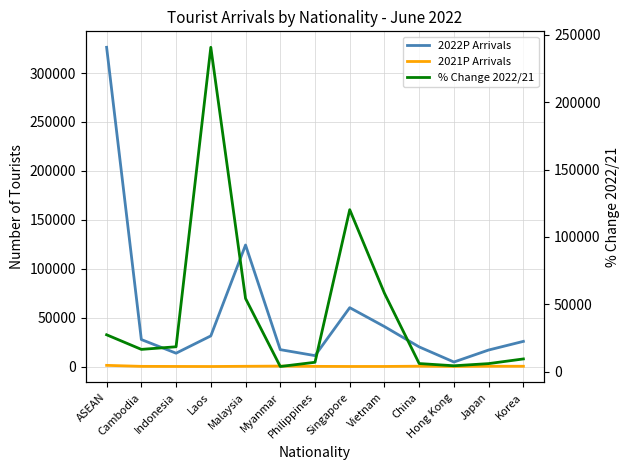

Reading left to right, what are all the values shown in this chart?

2022P Arrivals: ASEAN=326363.0	Cambodia=27564.0	Indonesia=13615.0	Laos=31304.0	Malaysia=124211.0	Myanmar=17244.0	Philippines=11138.0	Singapore=60165.0	Vietnam=40832.0	China=20040.0	Hong Kong=4599.0	Japan=16874.0	Korea=25702.0
2021P Arrivals: ASEAN=1185.0	Cambodia=165.0	Indonesia=73.0	Laos=13.0	Malaysia=228.0	Myanmar=430.0	Philippines=156.0	Singapore=50.0	Vietnam=70.0	China=323.0	Hong Kong=101.0	Japan=274.0	Korea=267.0
% Change 2022/21: ASEAN=27441.2	Cambodia=16605.5	Indonesia=18550.7	Laos=240700.0	Malaysia=54378.5	Myanmar=3910.2	Philippines=7039.7	Singapore=120230.0	Vietnam=58231.4	China=6104.3	Hong Kong=4453.5	Japan=6058.4	Korea=9526.2